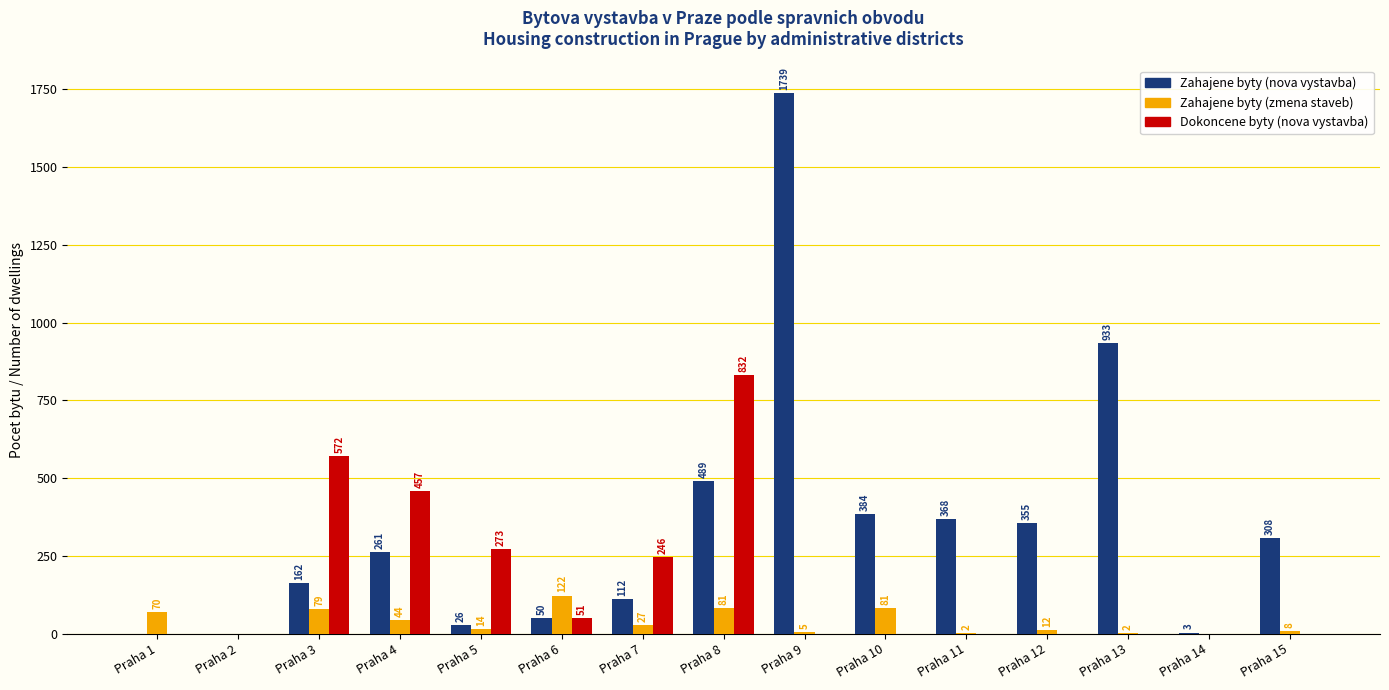

Which series changed the most between Praha 3 and Praha 12?

Dokoncene byty (nova vystavba)